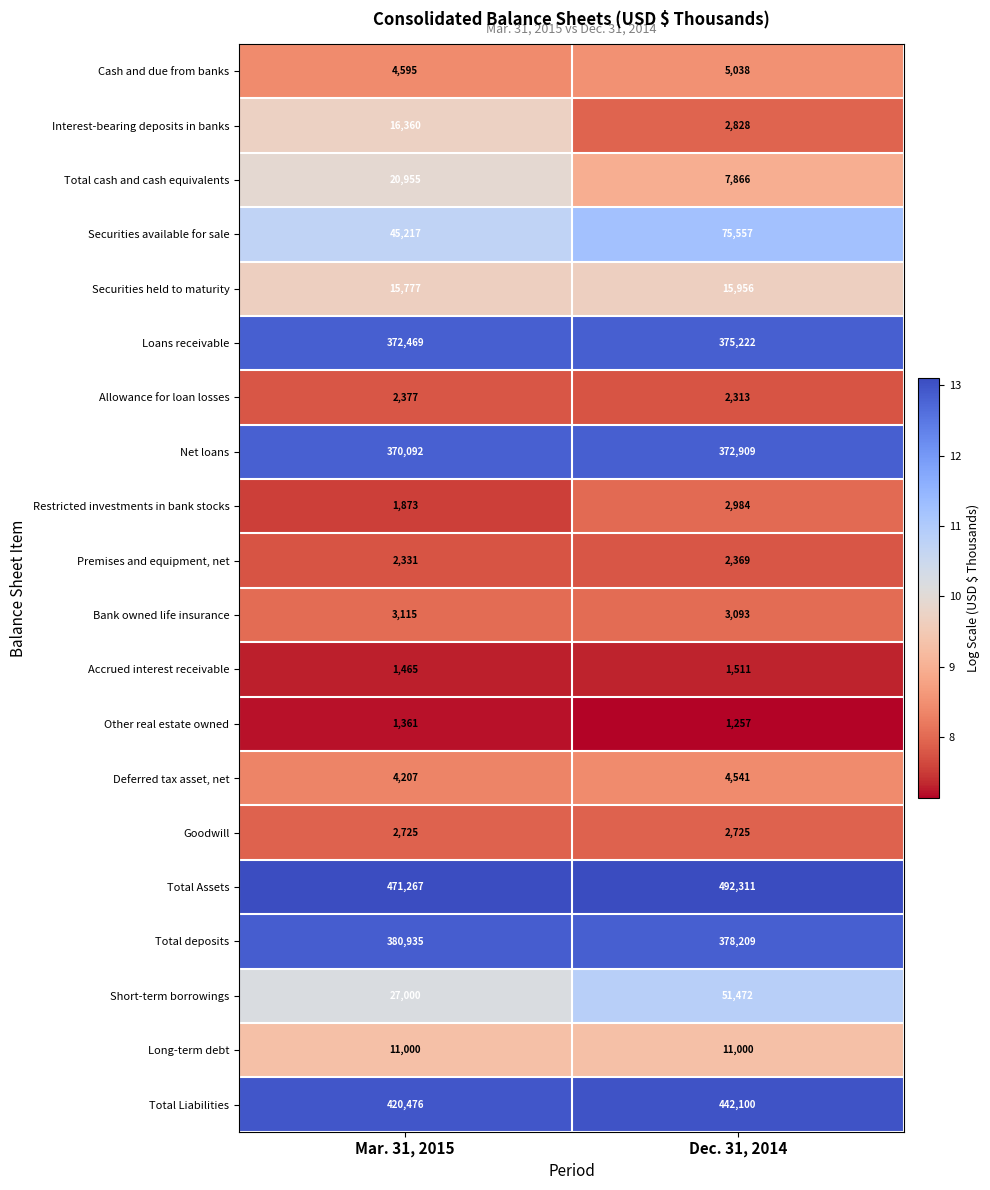

Where is Accrued interest receivable nearest to the value 1488?

Mar. 31, 2015